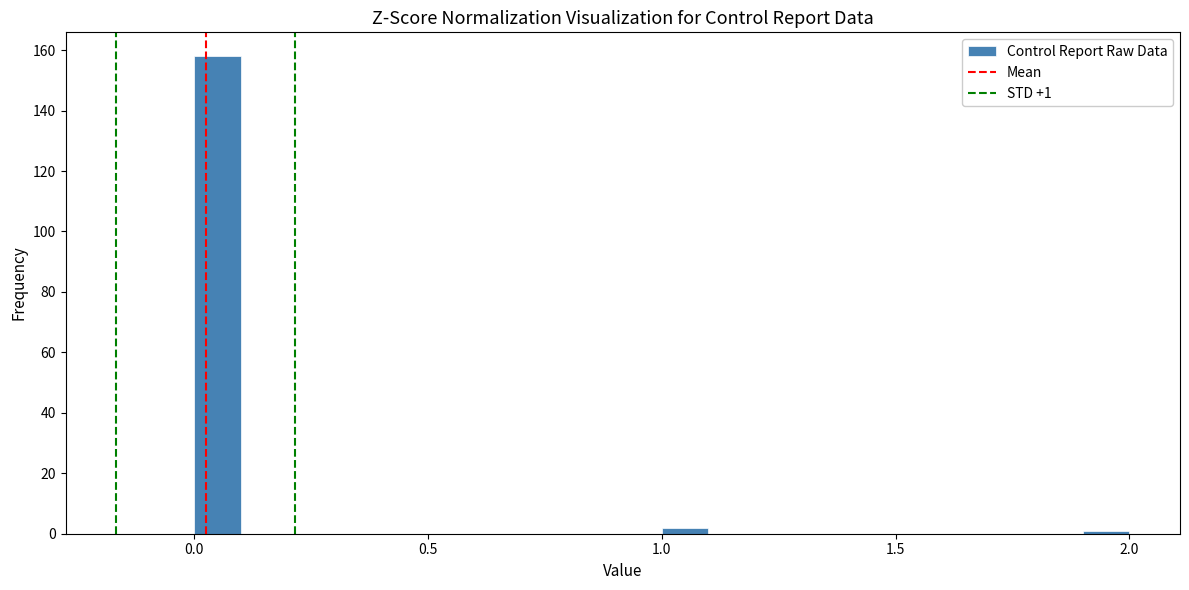

Around what value on the x-axis is the tallest bar? Give the approximate position of its centre, as read against the axis.

0.05